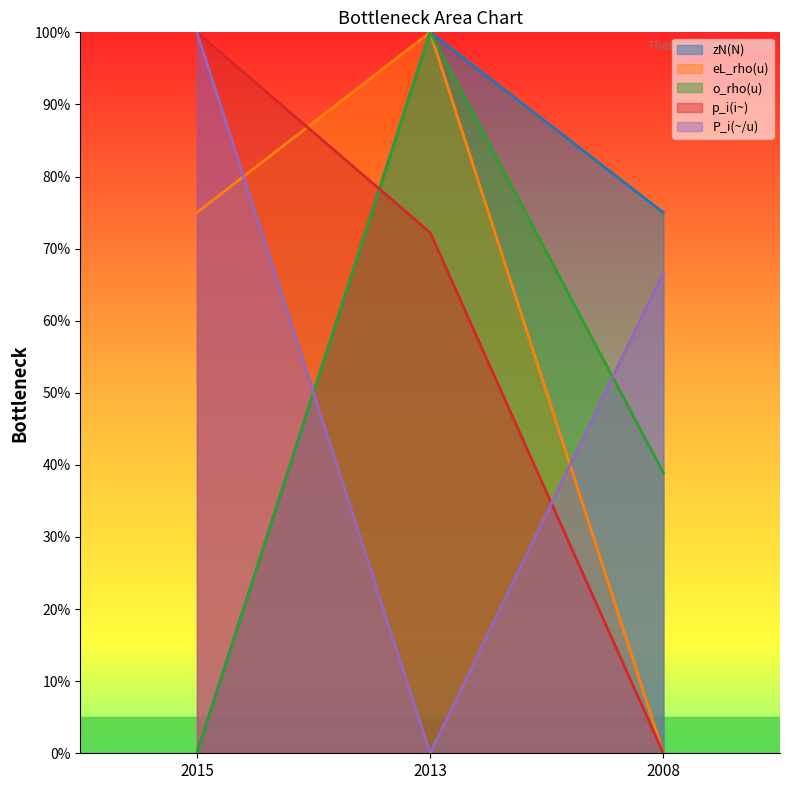

At how many categories does at least one series exceed 82?

2